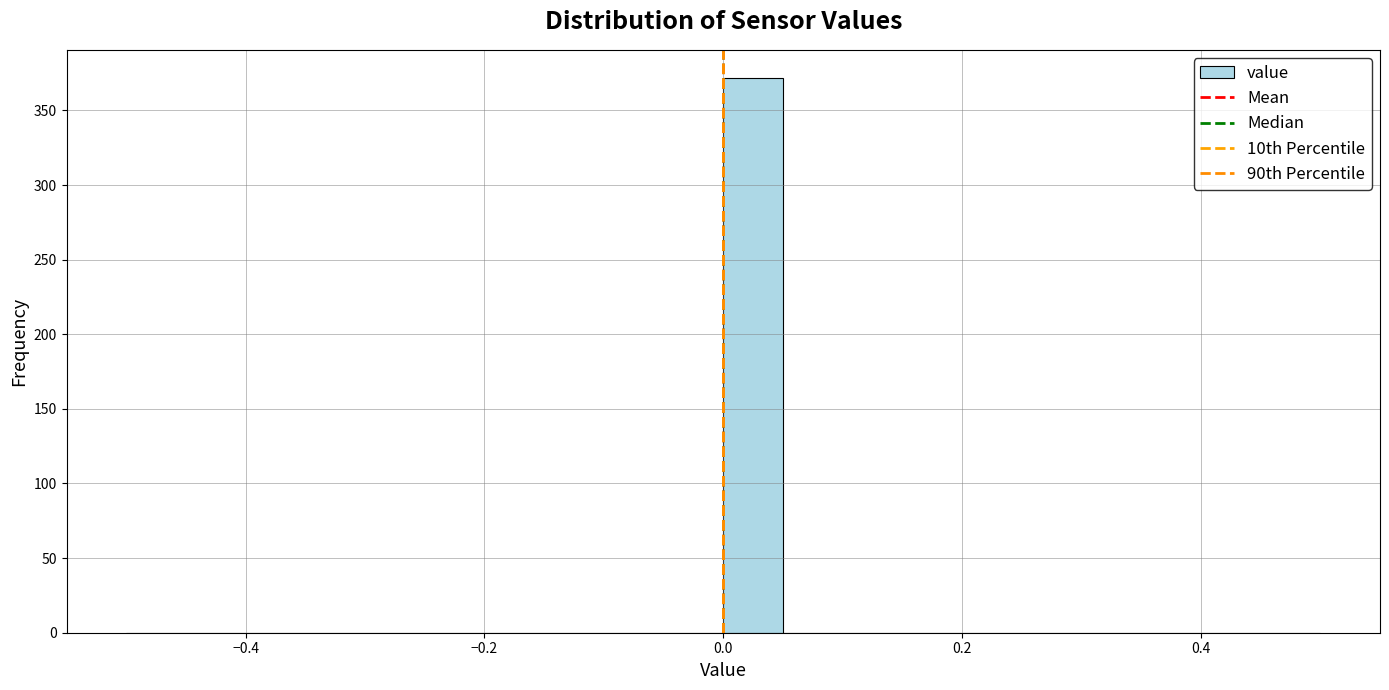

Around what value on the x-axis is the tallest bar? Give the approximate position of its centre, as read against the axis.

0.02